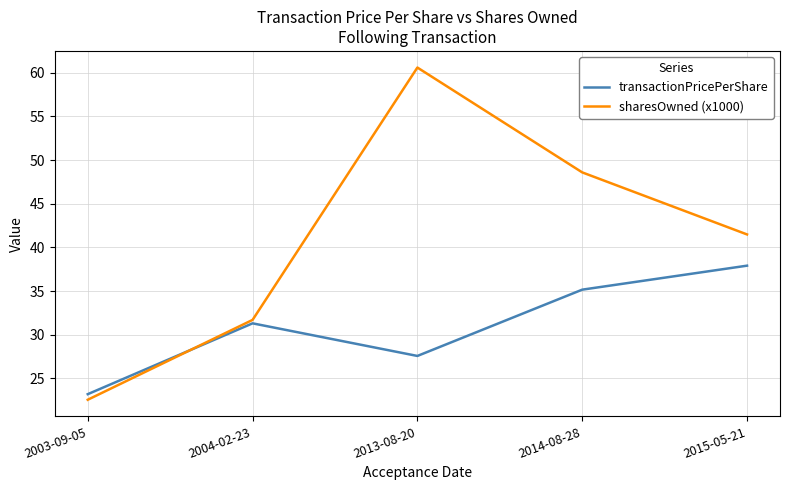

What is the greatest value displayed?

60.6